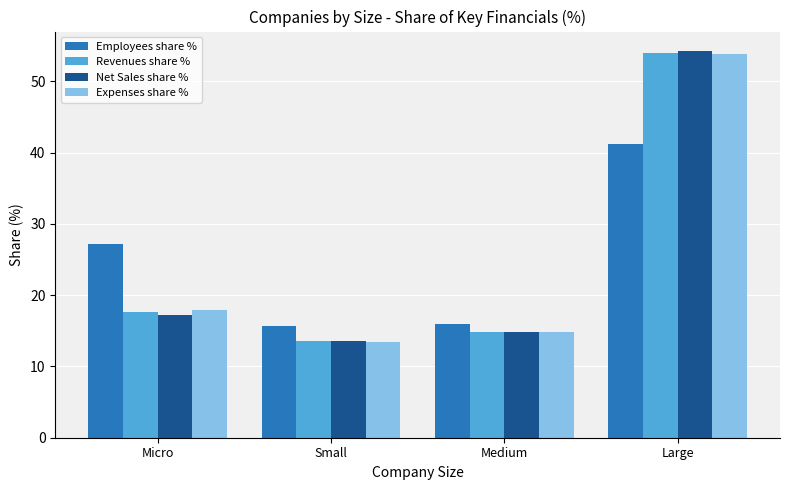

Which category has the lowest value across all series?

Small